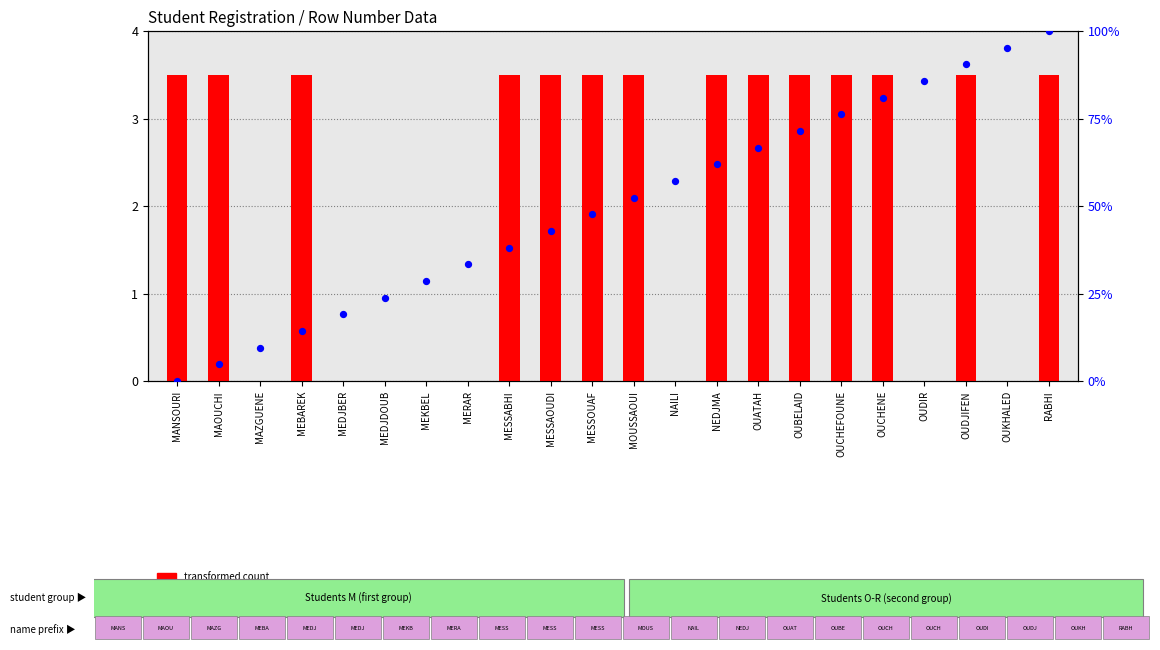

Is the value of percentile rank within the sample at OUBELAID greater than the value of transformed count at MERAR?

Yes